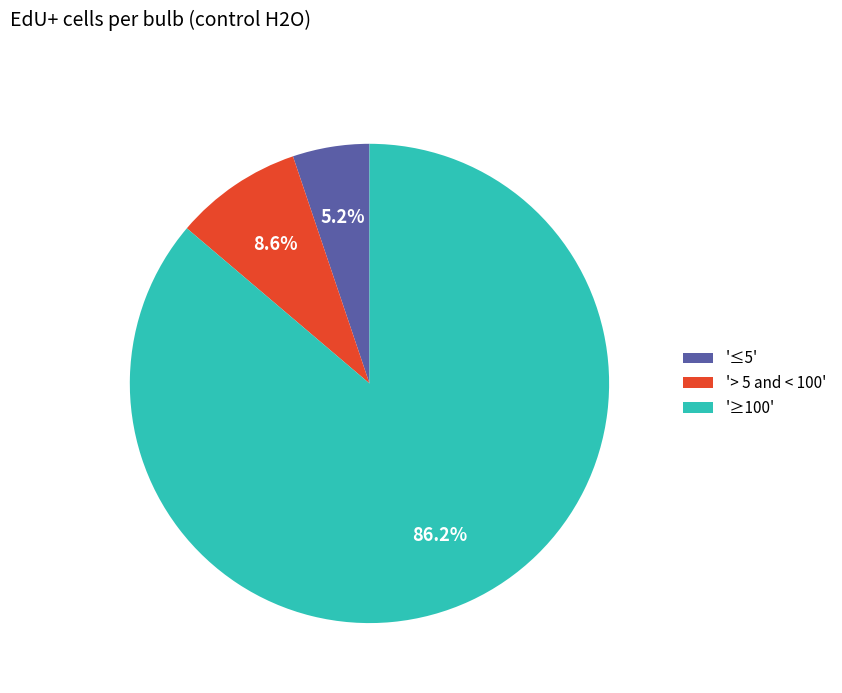

Rank the categories by value from highest to lowest.

'≥100', '> 5 and < 100', '≤5'